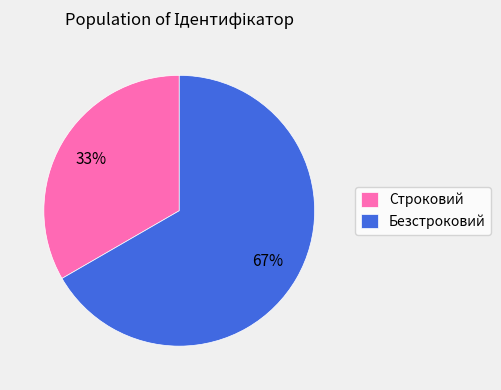

Which slice represents more than half of the pie?

Безстроковий